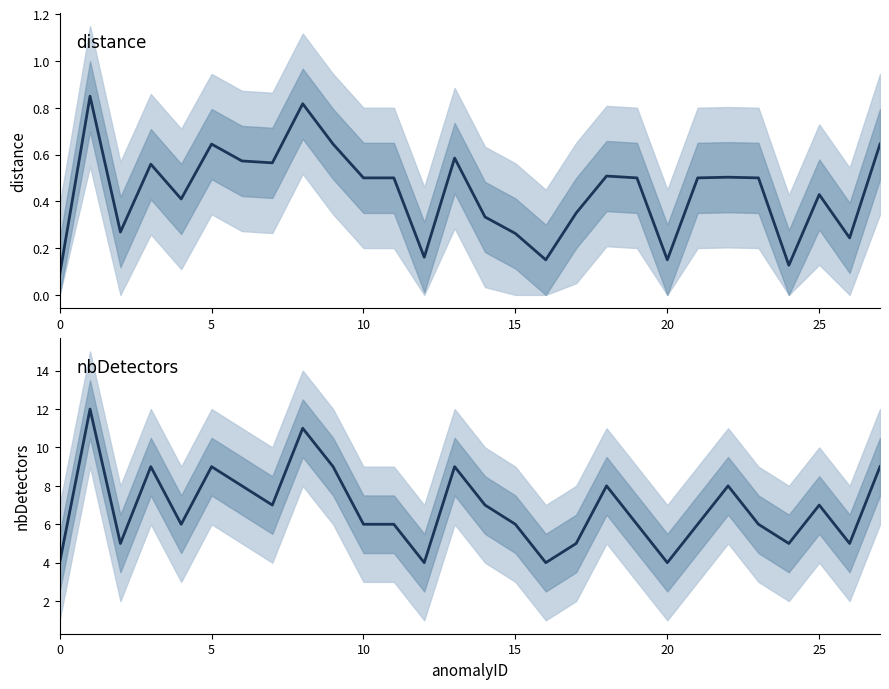

List the series in order of their overall mean, highest first.

nbDetectors, distance